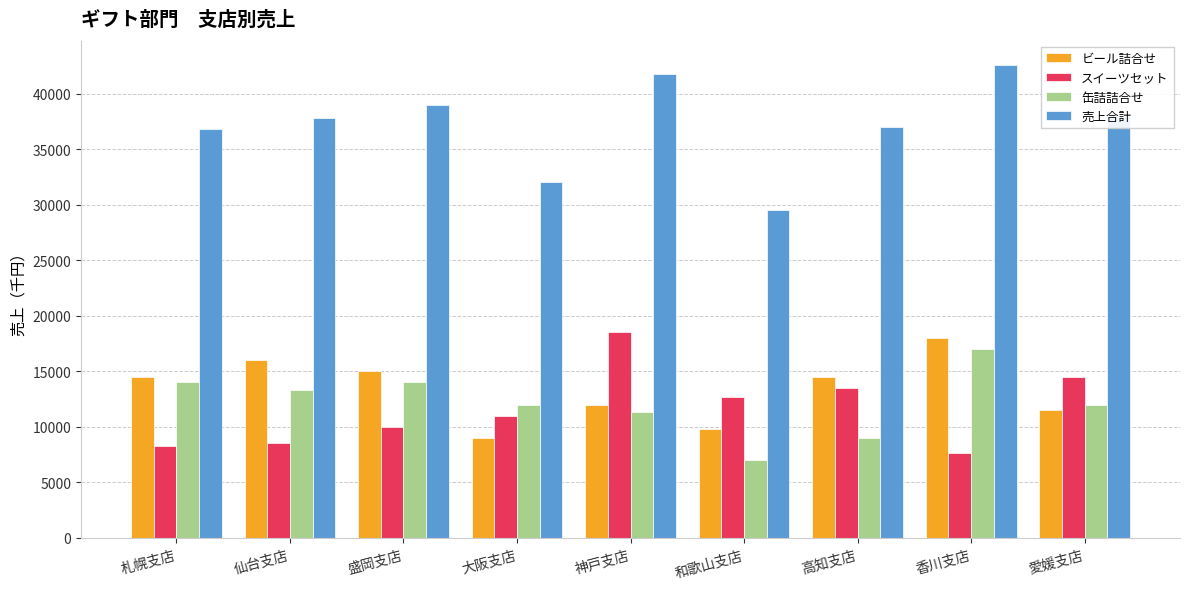

Rank the series by their maximum value, from lowest to highest.

缶詰詰合せ, ビール詰合せ, スイーツセット, 売上合計